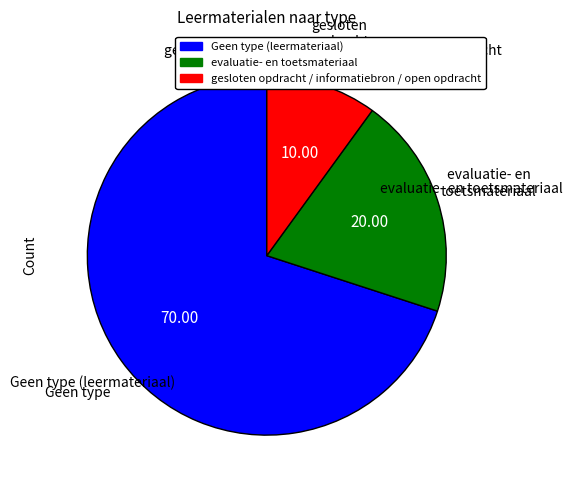

What is the majority slice?

Geen type (leermateriaal)